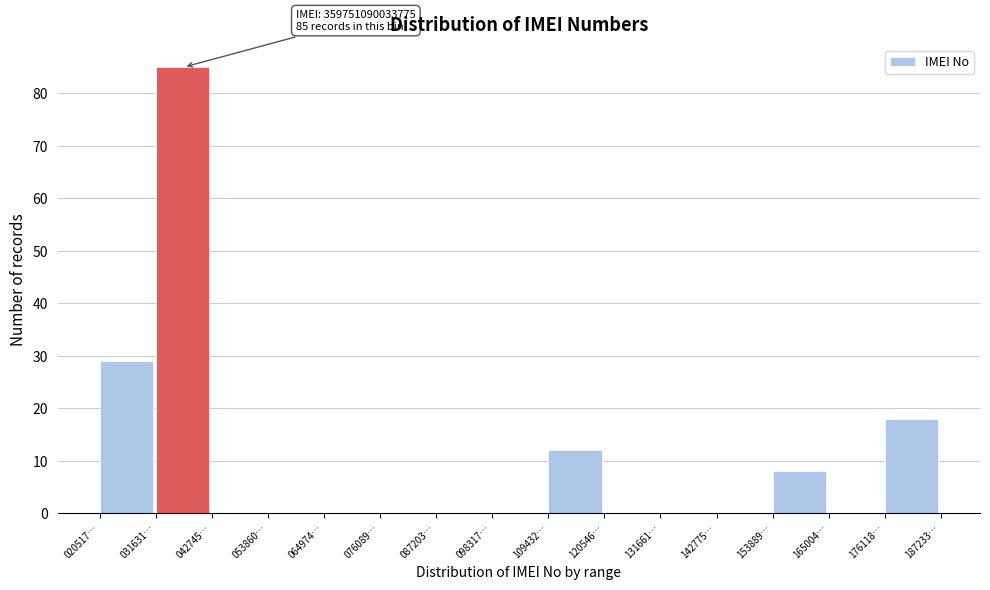

Reading left to right, transcribe all the data shown in this chart.

020517…=29	031631…=85	042745…=0	053860…=0	064974…=0	076089…=0	087203…=0	098317…=0	109432…=12	120546…=0	131661…=0	142775…=0	153889…=8	165004…=0	176118…=18